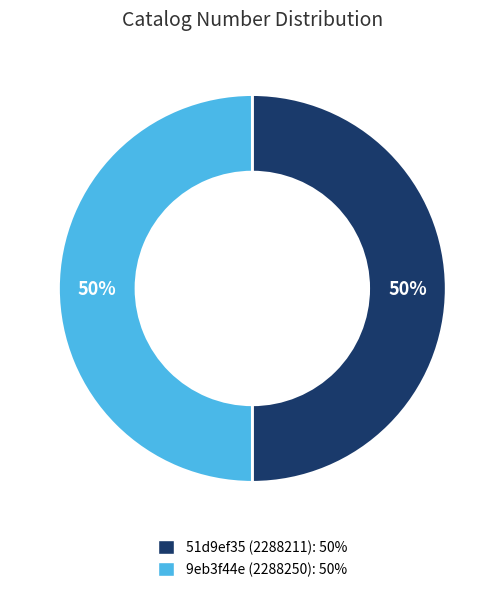

Is the sum of 9eb3f44e (2288250) and 51d9ef35 (2288211) greater than half?

Yes